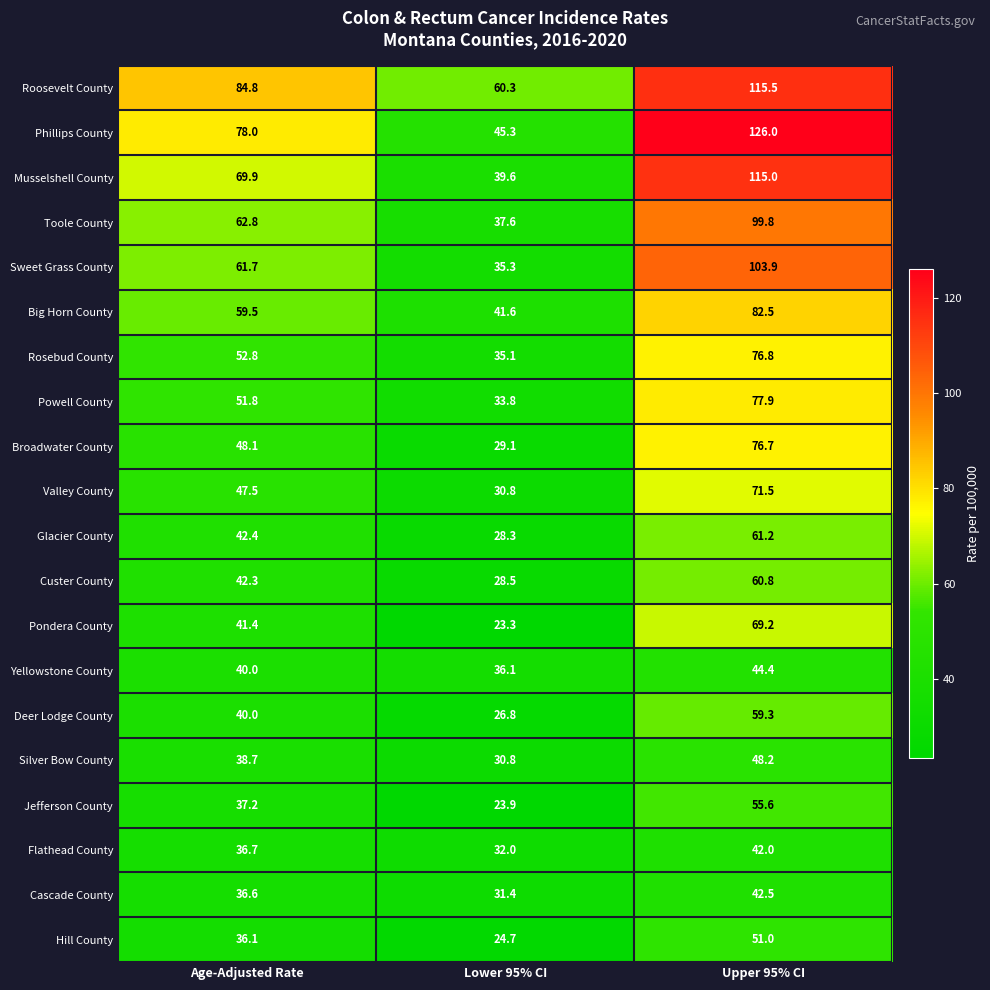

Which category has the lowest value across all series?

Lower 95% CI